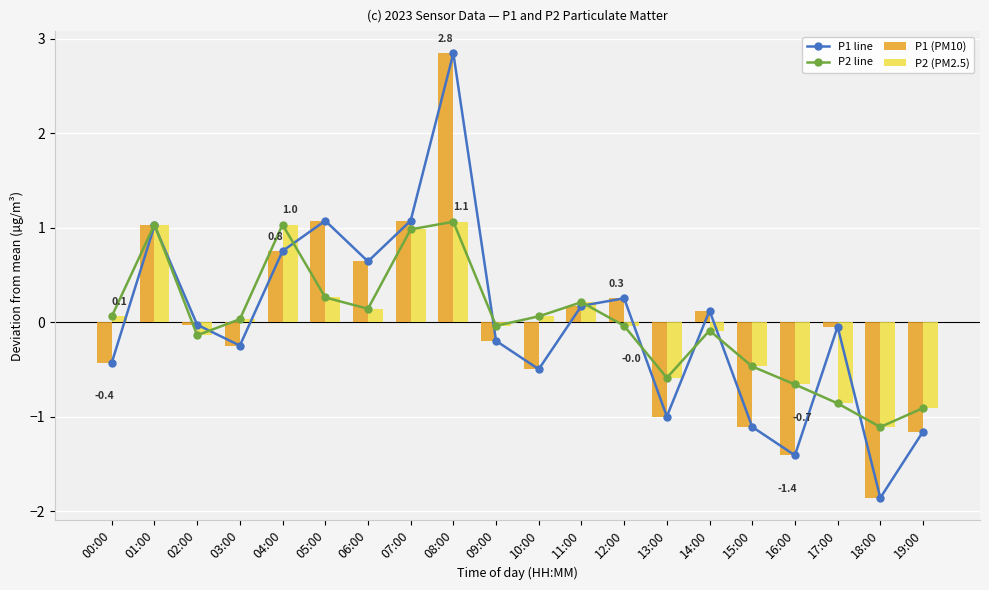

The value of P1 line at 08:00 is 2.8. True or false?

True